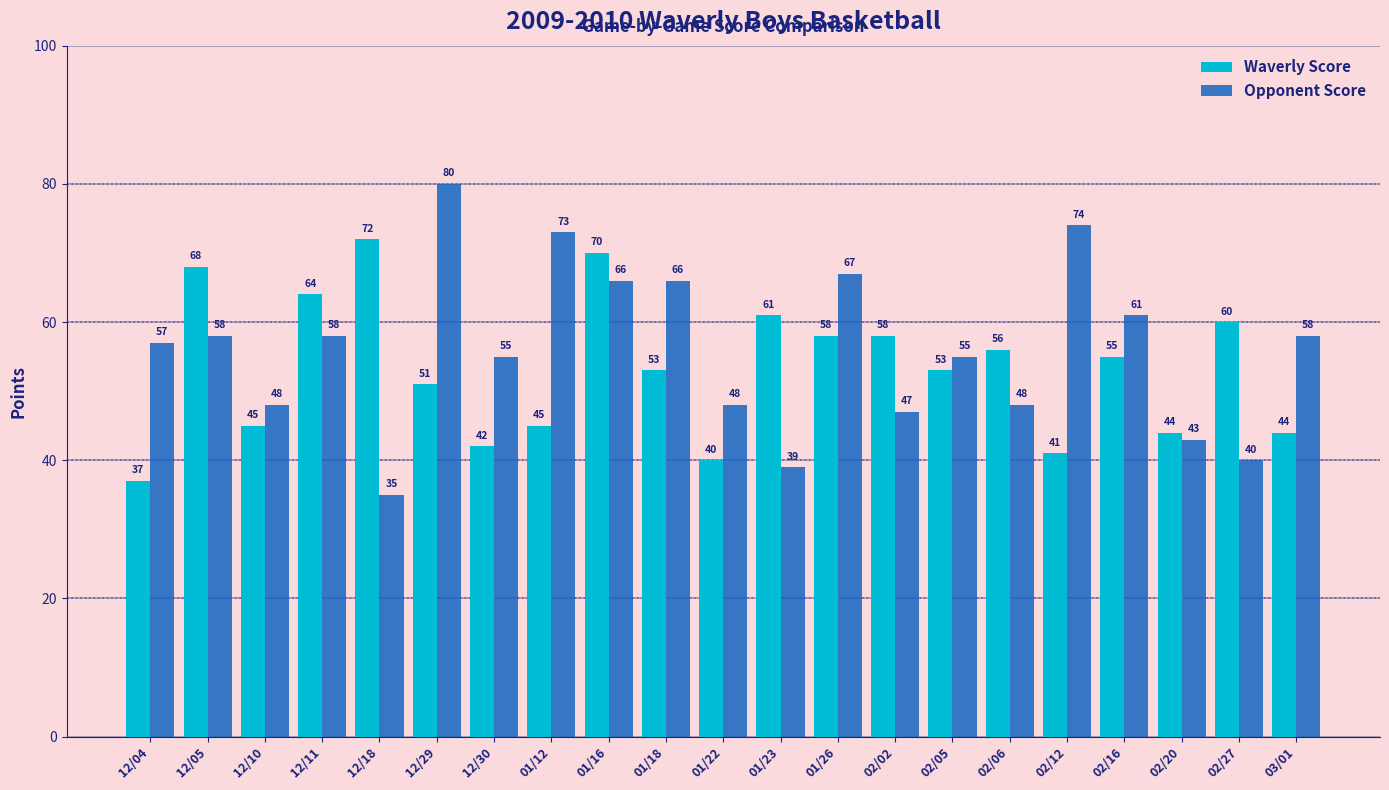

What is the sum of the Waverly Score values at 02/12 and 01/23?

102